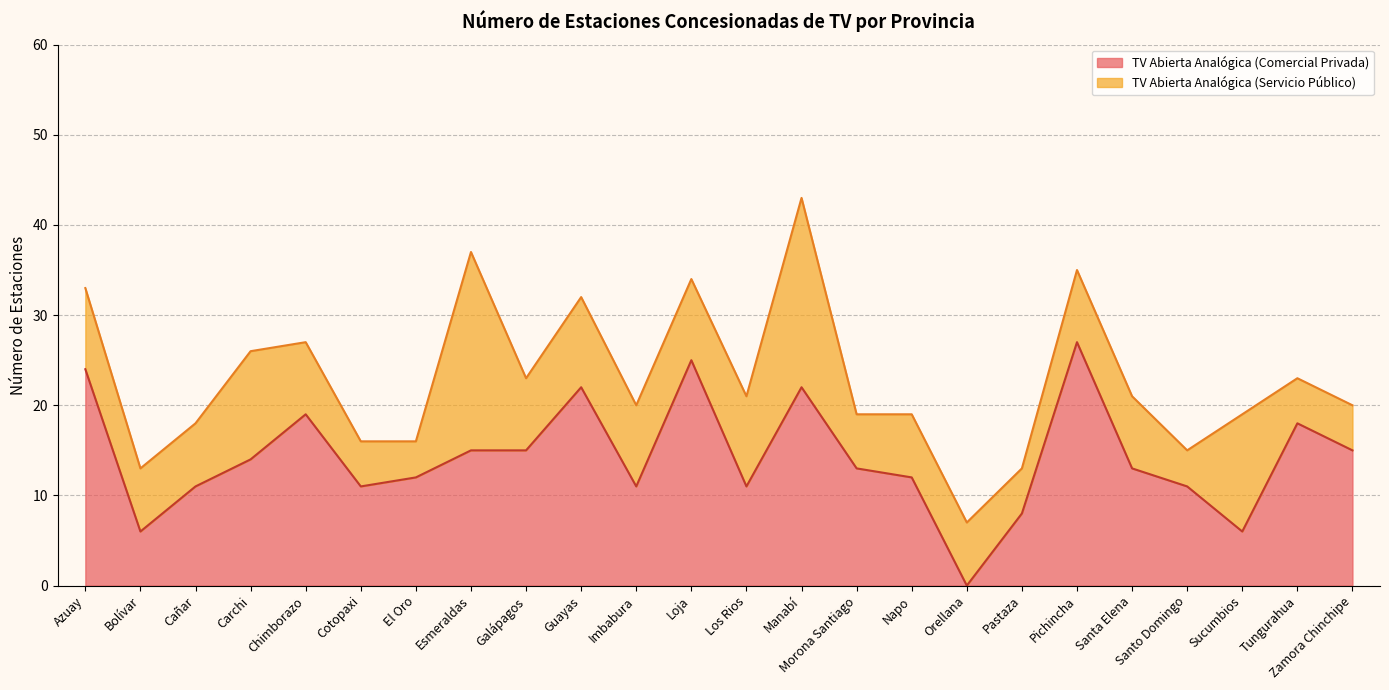

Where is the first local maximum?

Chimborazo